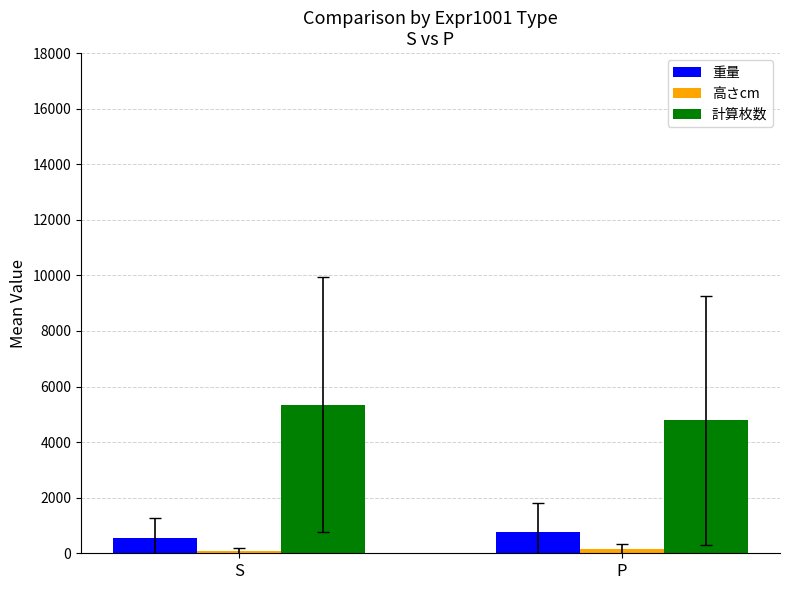

The value of 計算枚数 at P is 8013.3. True or false?

False